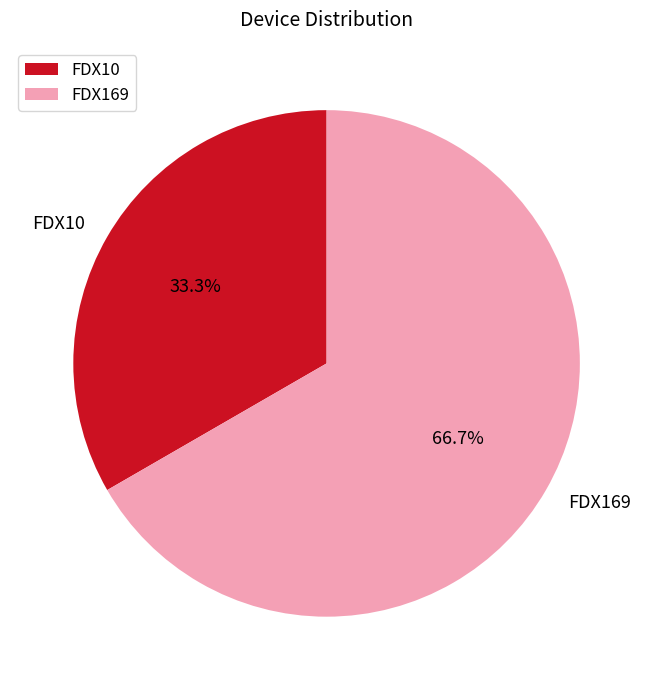

How many segments does this pie chart have?

2